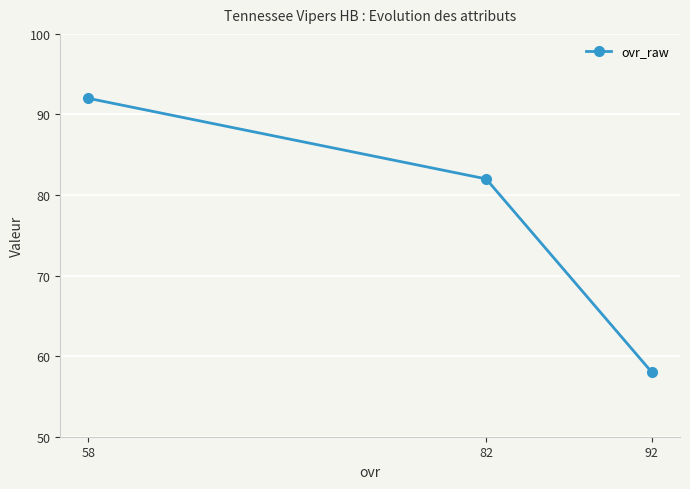

List the labels in order of value, largest first.

58, 82, 92